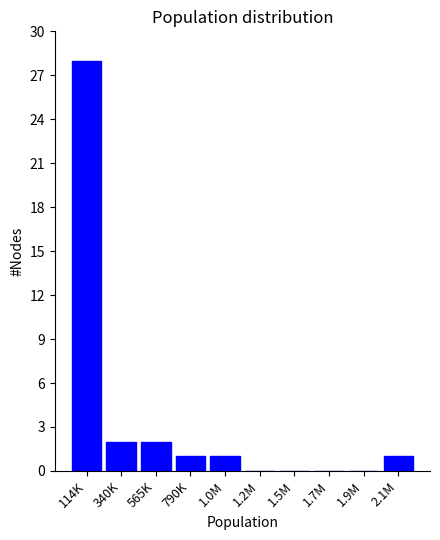

Reading left to right, what are all the values shown in this chart?

114K=28	340K=2	565K=2	790K=1	1.0M=1	1.2M=0	1.5M=0	1.7M=0	1.9M=0	2.1M=1